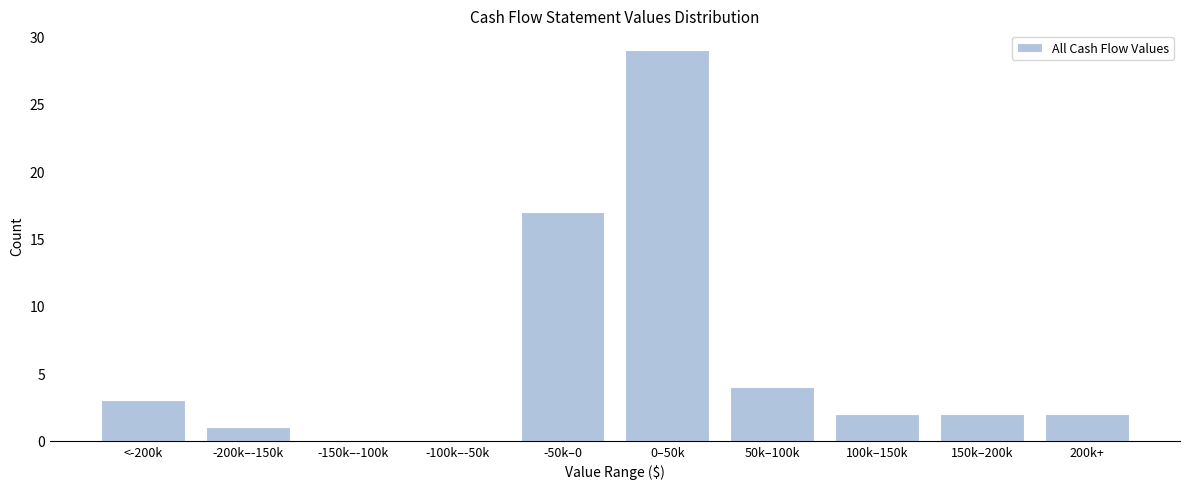

Reading right to left, what are all the values shown in this chart?

200k+=2	150k–200k=2	100k–150k=2	50k–100k=4	0–50k=29	-50k–0=17	-100k–-50k=0	-150k–-100k=0	-200k–-150k=1	<-200k=3